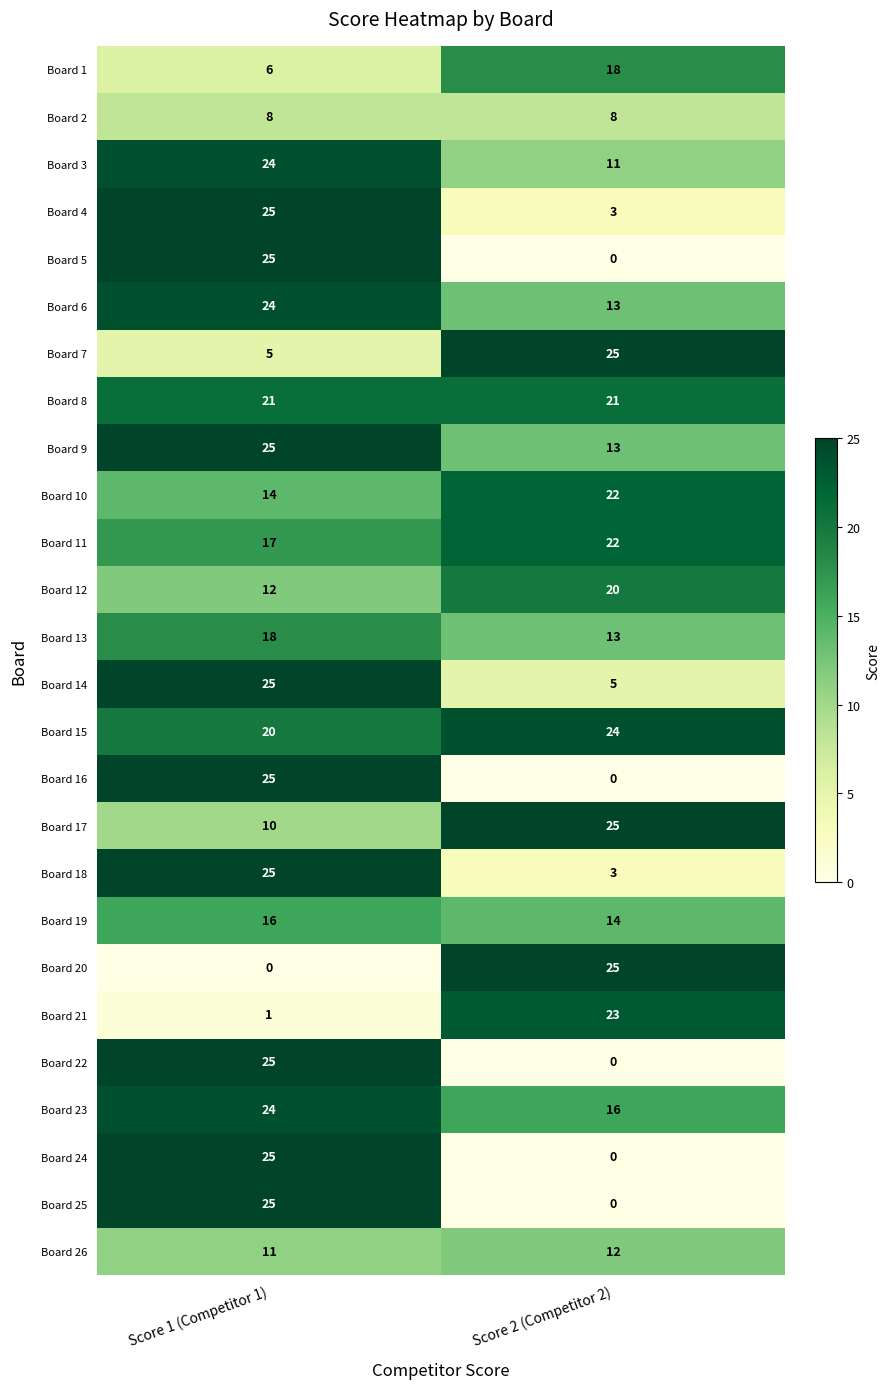

What is the sum of all Board 17 values?

35